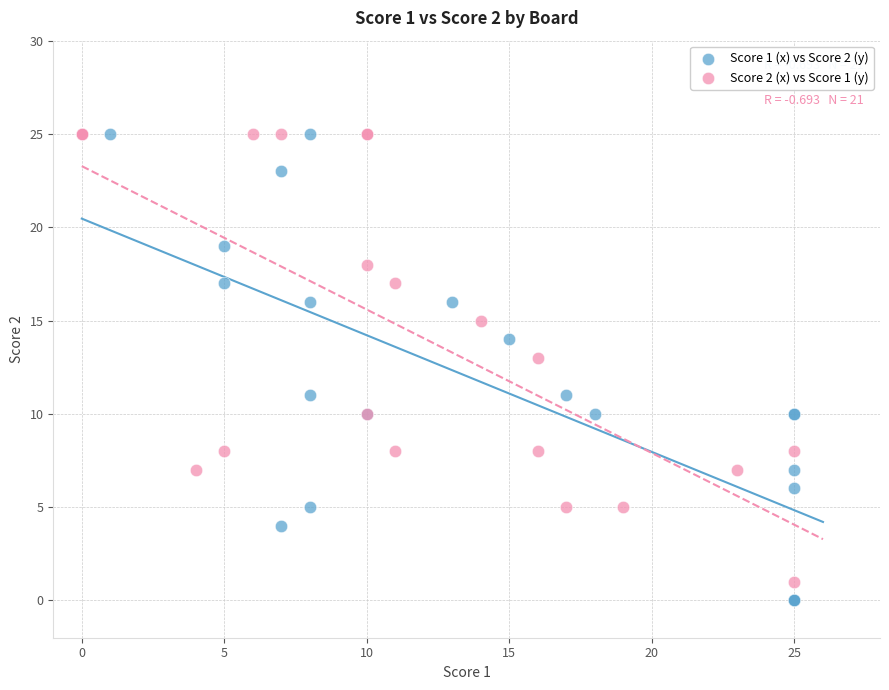

What are all the series names shown in the legend?

Score 1 (x) vs Score 2 (y), Score 2 (x) vs Score 1 (y)